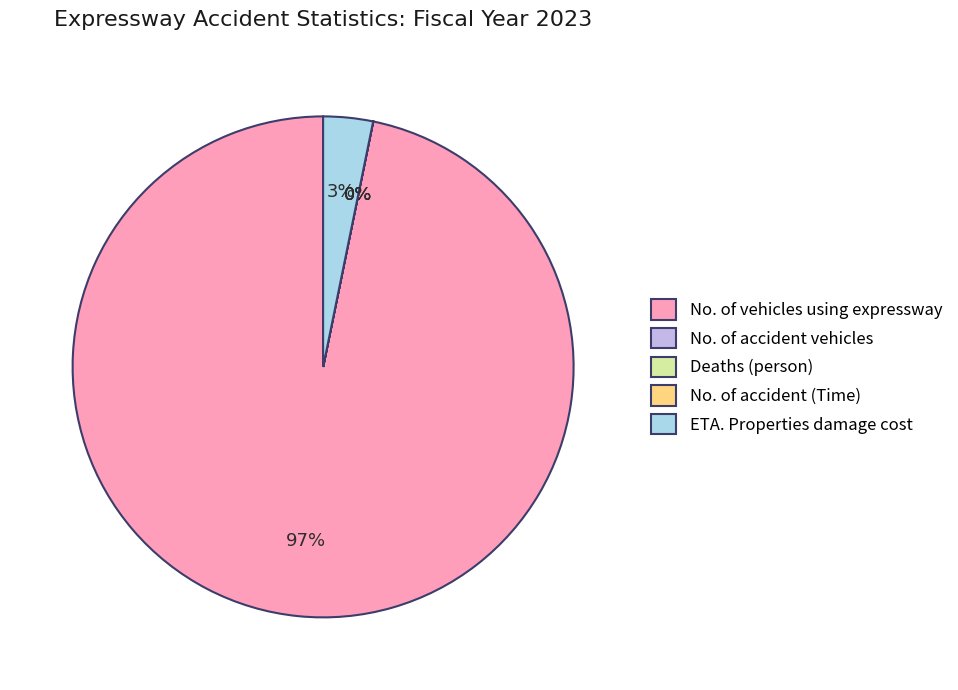

What is the largest slice in the pie chart?

No. of vehicles using expressway